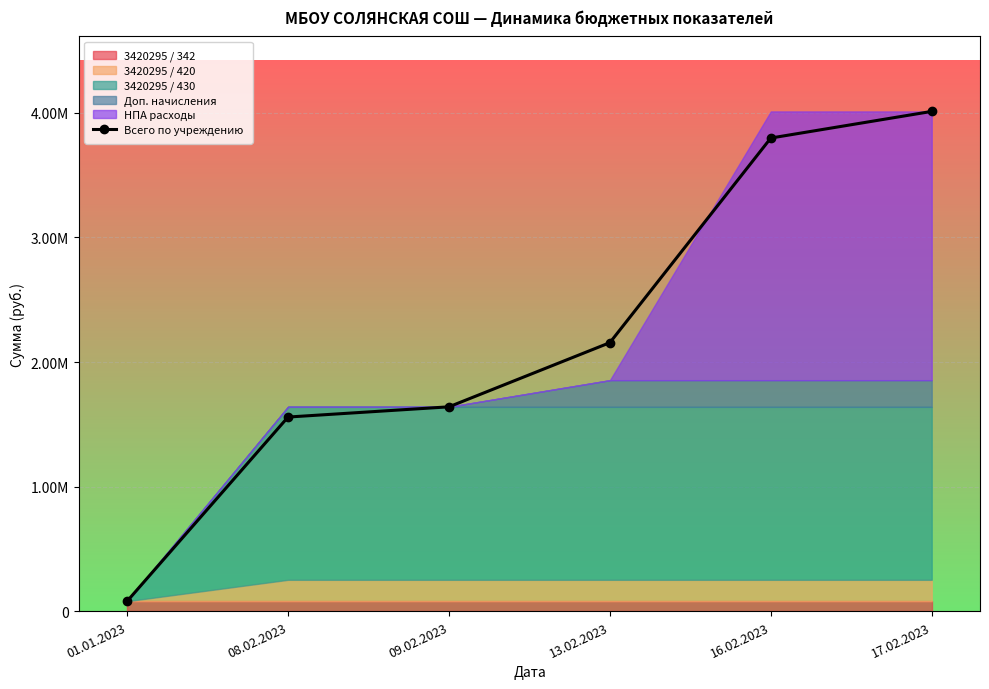

Which has a higher value, 08.02.2023 or 17.02.2023?

17.02.2023